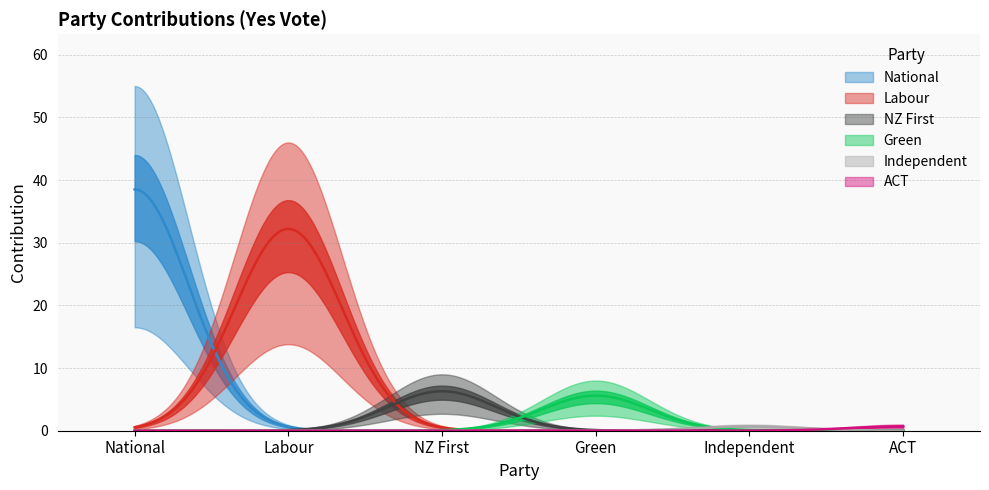

Between Green and ACT, which is larger?

Green